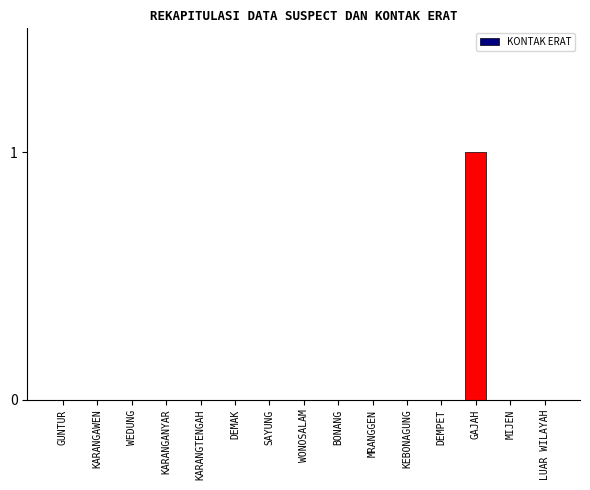

The value at KARANGAWEN is 0. True or false?

True